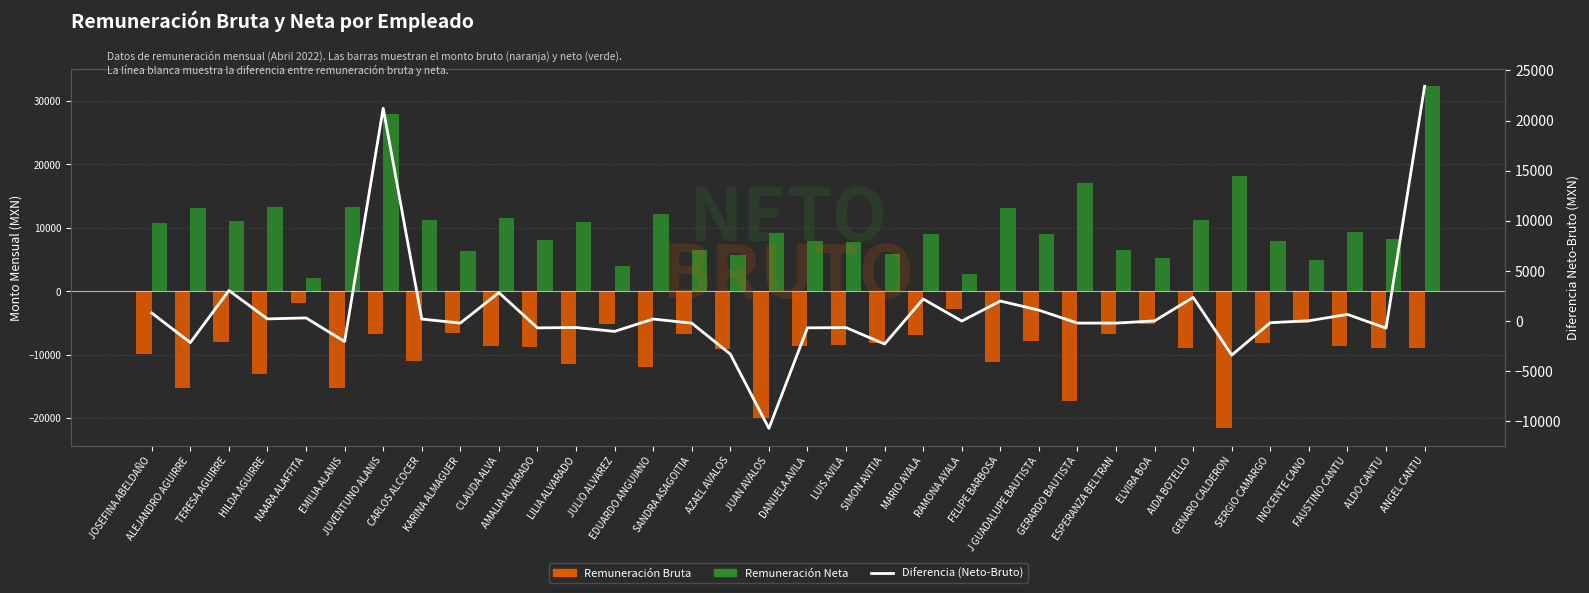

What is the difference between the maximum and second lowest values in the Diferencia (Neto - Bruto) series?

26806.9